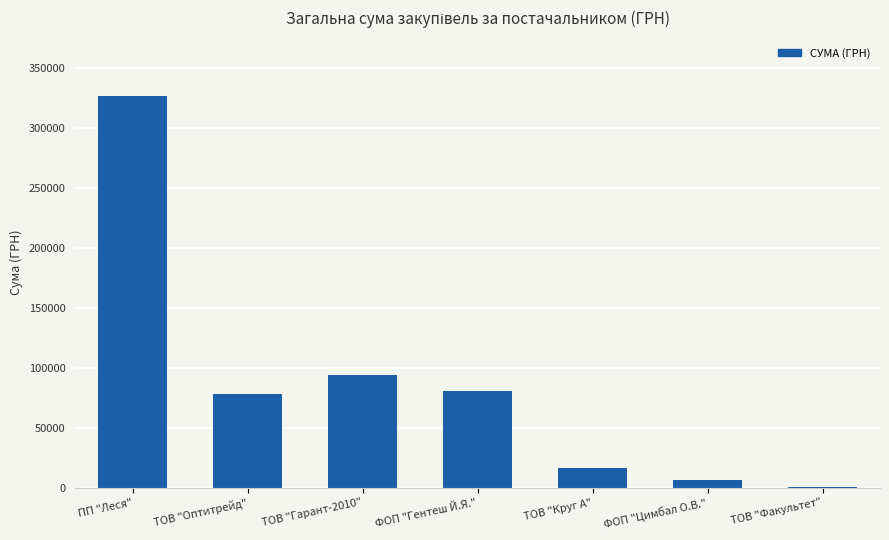

What is the change in value from ТОВ "Гарант-2010" to ФОП "Гентеш Й.Я."?

-13623.4